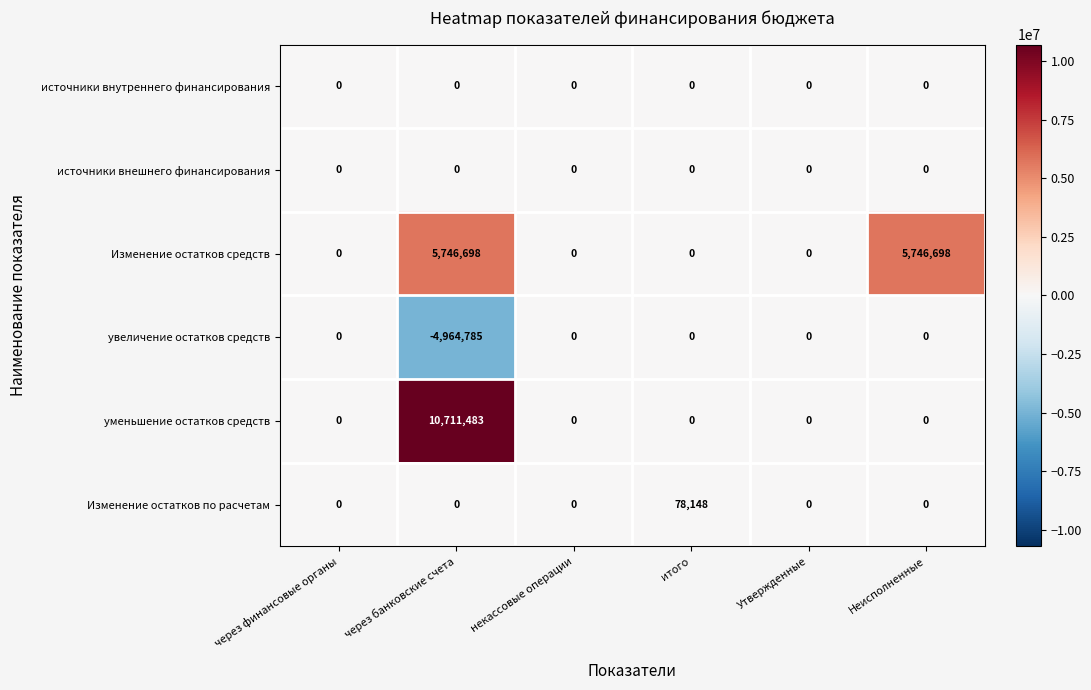

Which series changed the most between некассовые операции and Неисполненные?

Изменение остатков средств